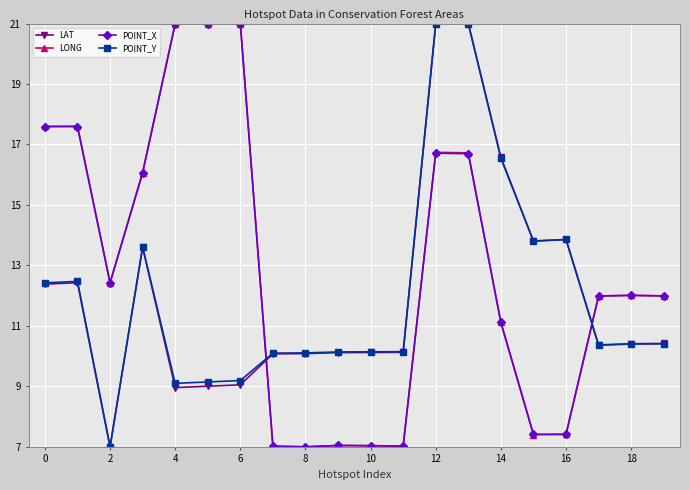

What is the lowest value of the POINT_Y series?

7.0